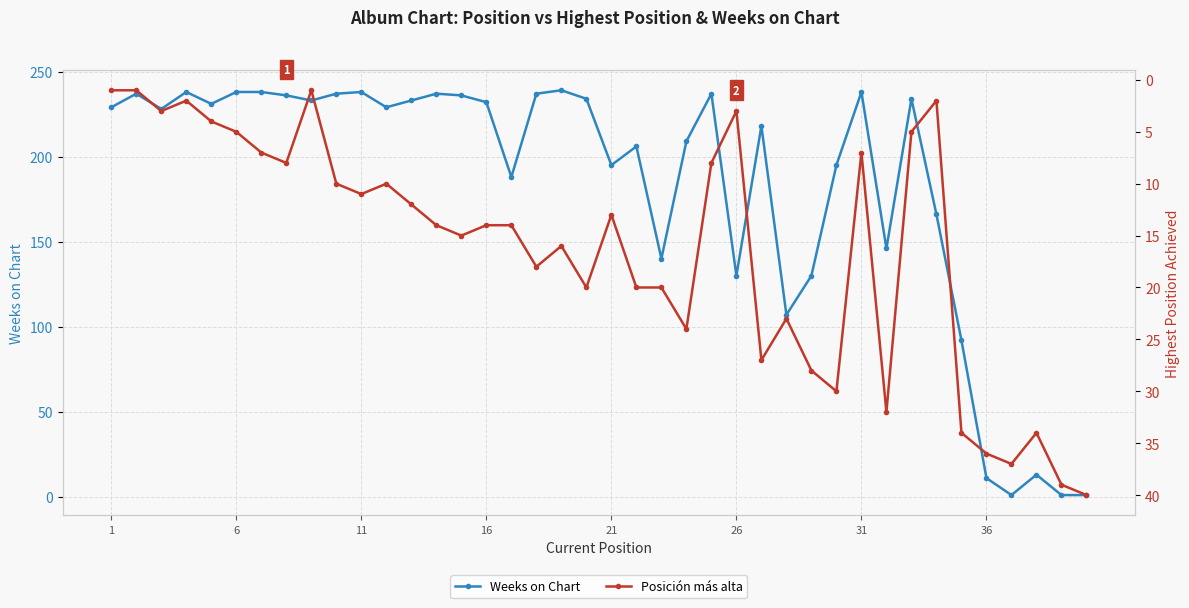

What is the approximate value of Weeks on Chart at 21, to the nearest 10?

200